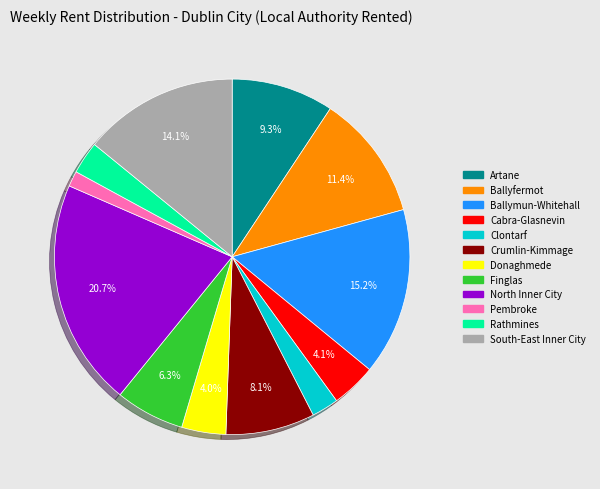

Which category has the biggest portion of the pie?

North Inner City